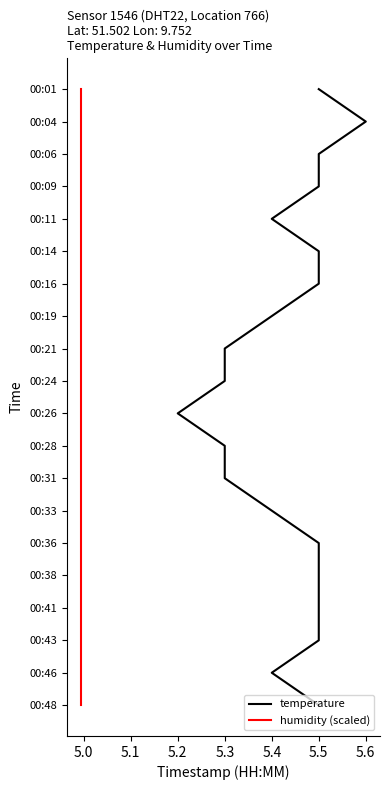

At 5.1, list the series in order from smallest to largest.

temperature, humidity (scaled)